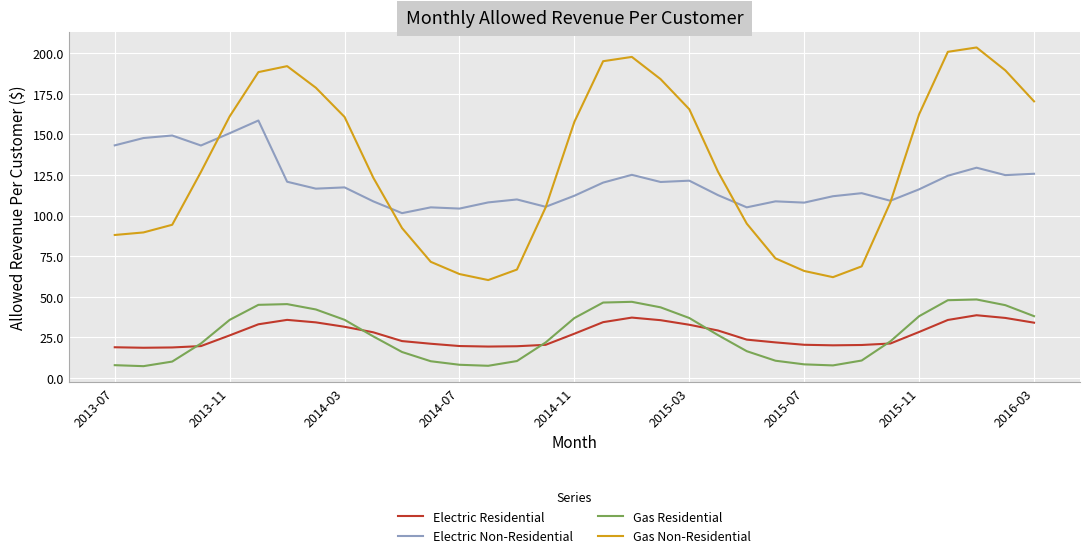

True or false: Electric Residential and Electric Non-Residential intersect in this chart.

False